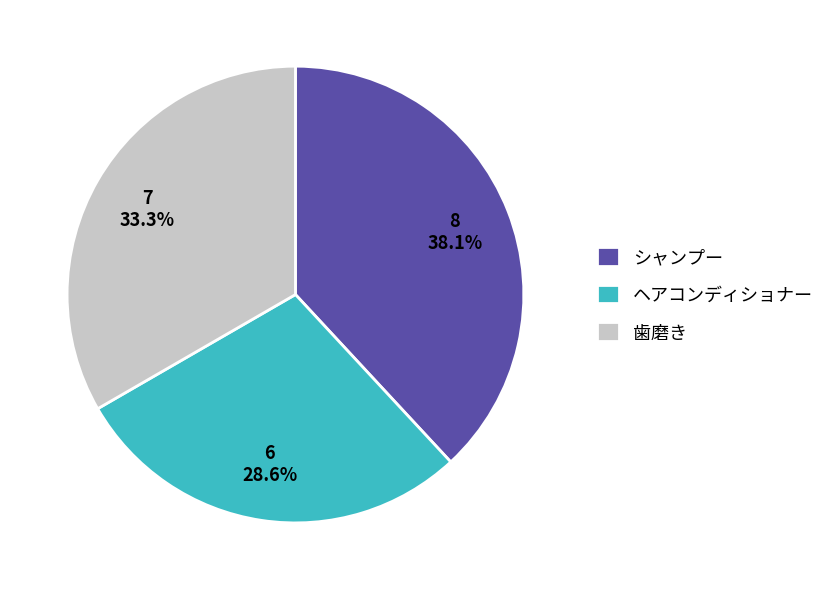

How much of the chart is everything except ヘアコンディショナー?

71.4%